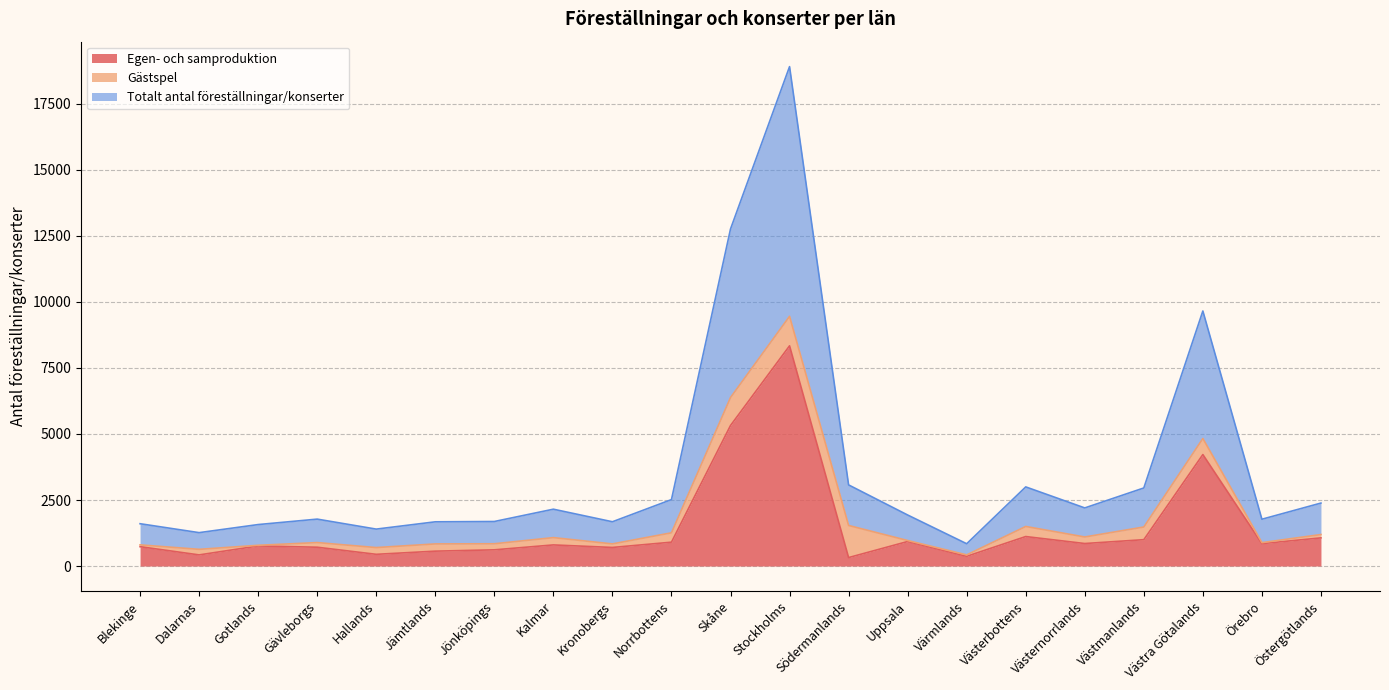

What is the difference between the Totalt antal föreställningar/konserter values at Blekinge and Norrbottens?

457